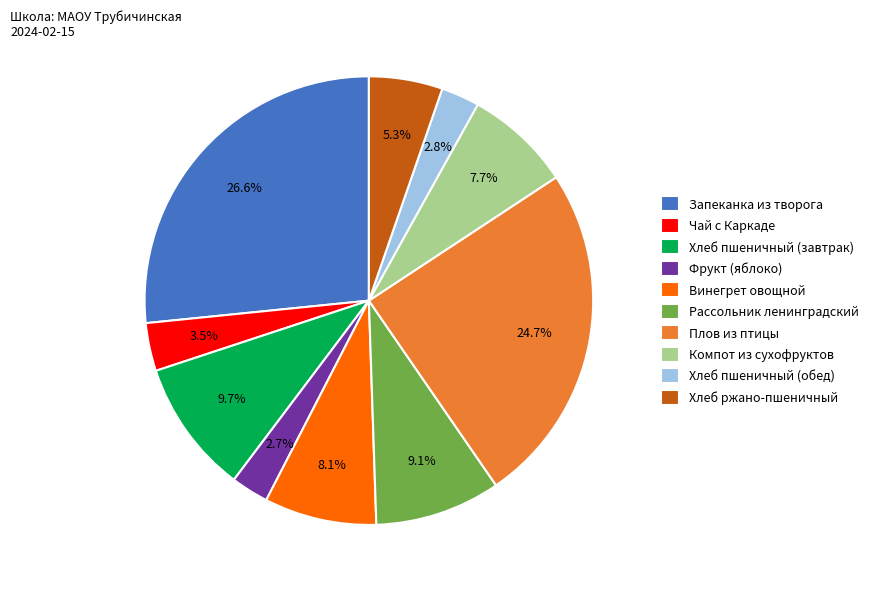

Approximately how many times larger is the value at Фрукт (яблоко) compared to Рассольник ленинградский?

0.3